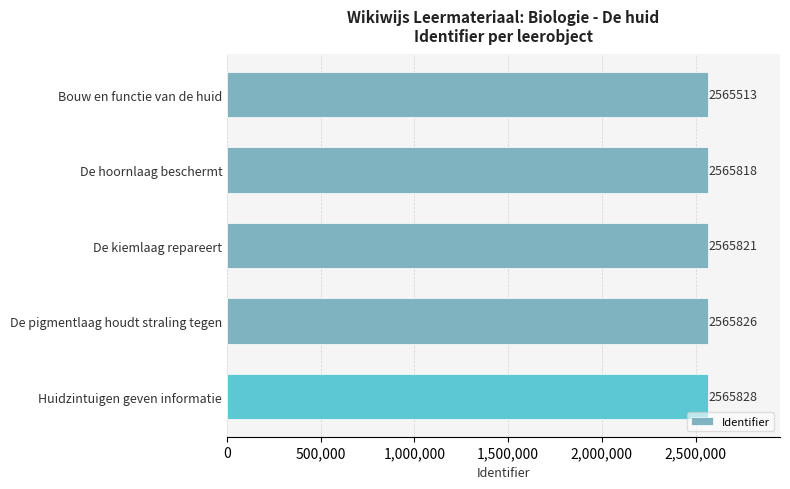

What is the approximate value at De pigmentlaag houdt straling tegen, to the nearest 10?

2565830